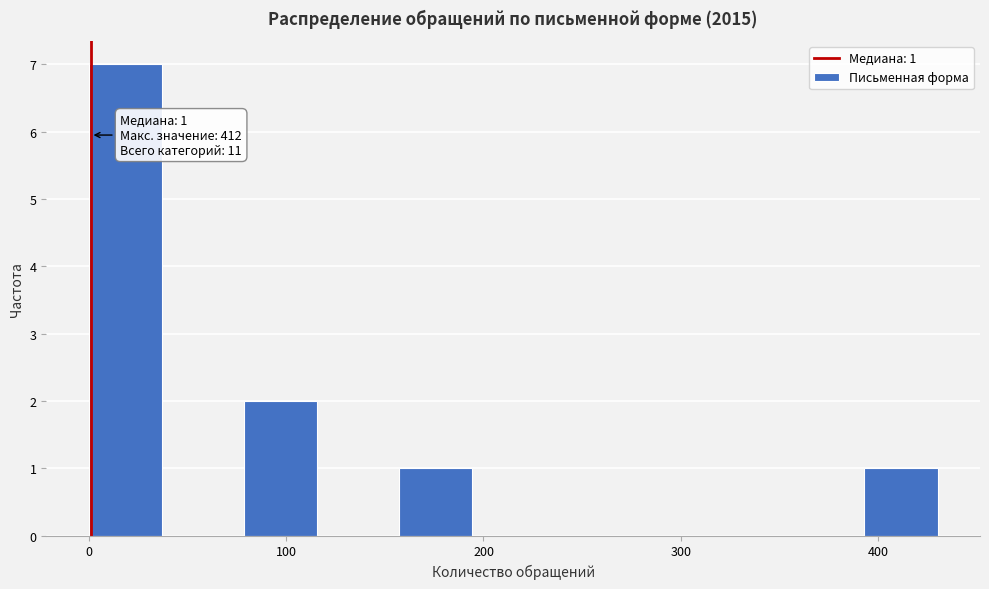

Read against the x-axis, roughly where is the centre of the tallest bar?

20